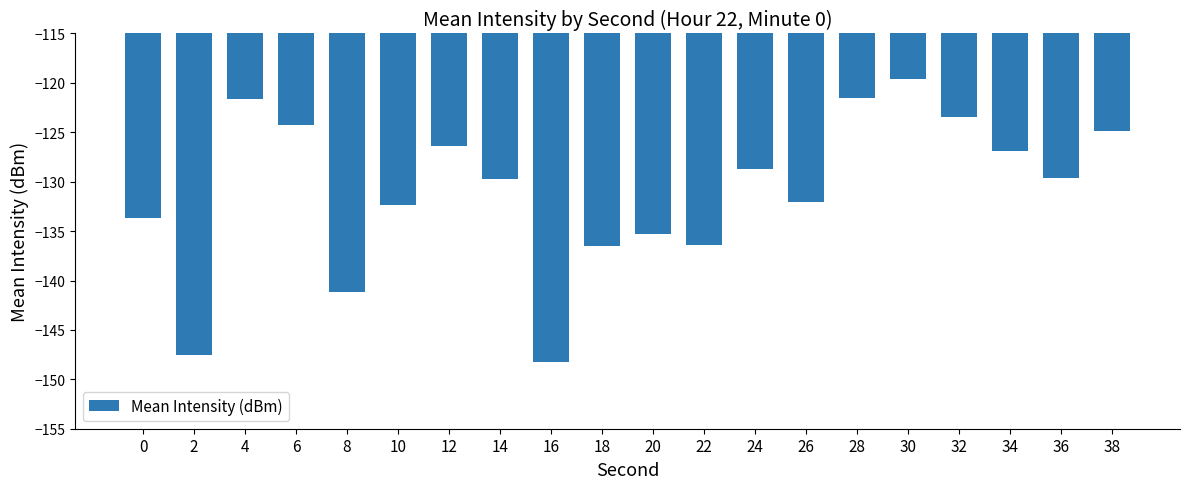

True or false: the data shows -206.0 at 14.

False